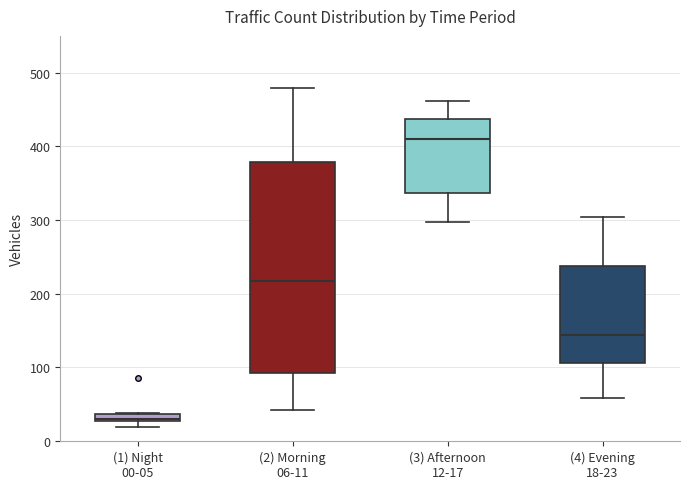

Which box has the highest median line?

(3) Afternoon 12-17